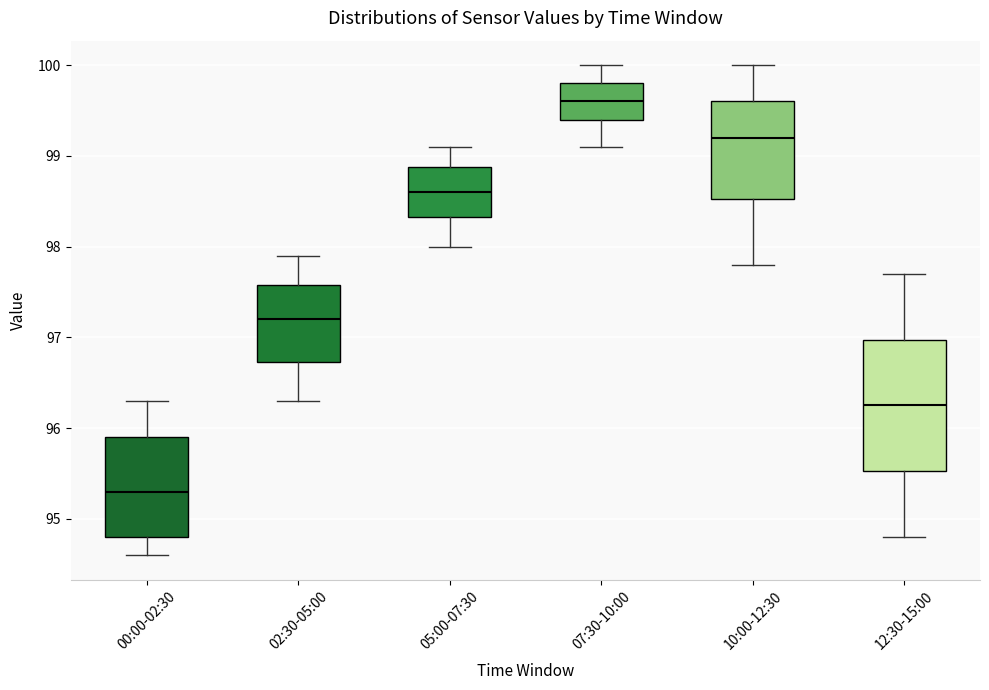

Reading left to right, transcribe this box plot: for each box, give where its median line is, the range the box spans, and where its two whiskers end, as read against the y-axis. The values are not printed on the chart, so give them approximately, as read against the axis.

00:00-02:30: median 95.3, box 94.8 to 95.9, whiskers 94.6 to 96.3
02:30-05:00: median 97.2, box 96.7 to 97.6, whiskers 96.3 to 97.9
05:00-07:30: median 98.6, box 98.3 to 98.9, whiskers 98.0 to 99.1
07:30-10:00: median 99.6, box 99.4 to 99.8, whiskers 99.1 to 100.0
10:00-12:30: median 99.2, box 98.5 to 99.6, whiskers 97.8 to 100.0
12:30-15:00: median 96.3, box 95.5 to 97.0, whiskers 94.8 to 97.7